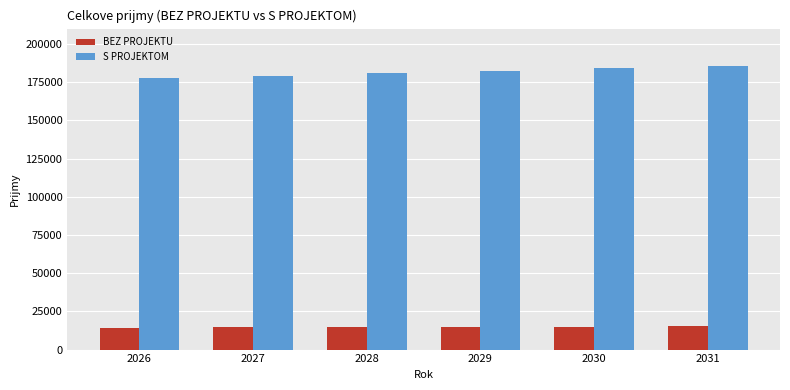

How many distinct data groups are displayed?

2